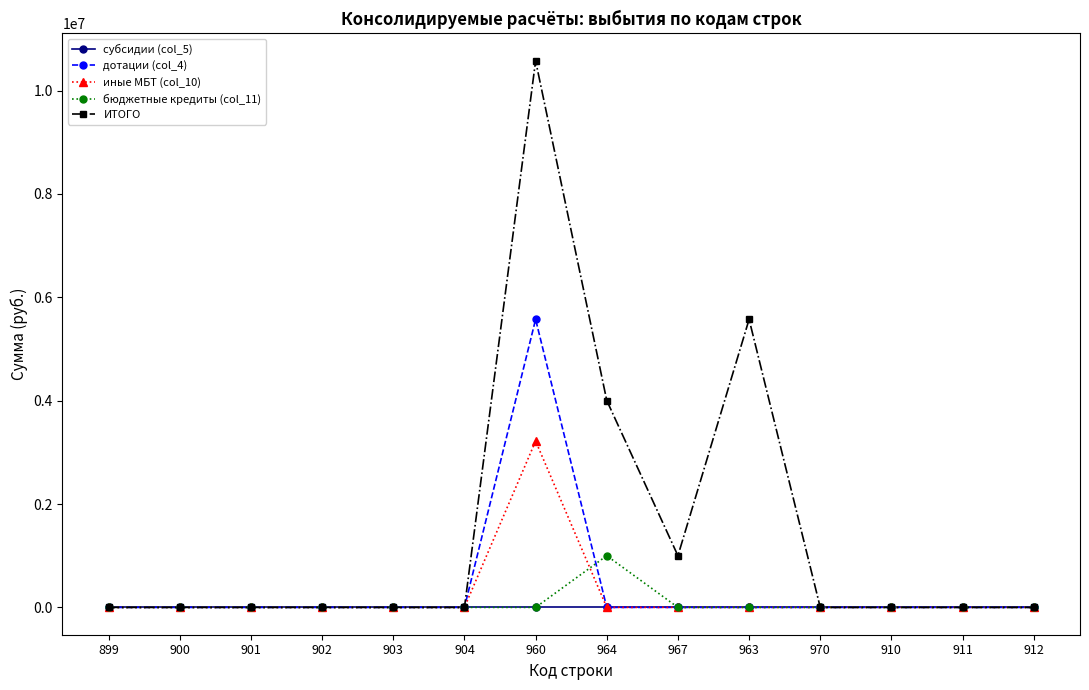

Is it true that бюджетные кредиты (col_11) equals 0.0 at 910?

True